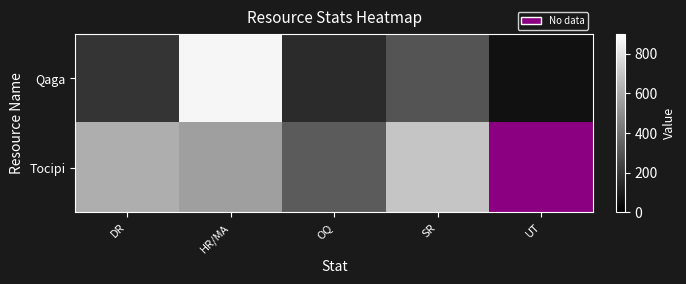

At which label is Tocipi closest to 506?

HR/MA